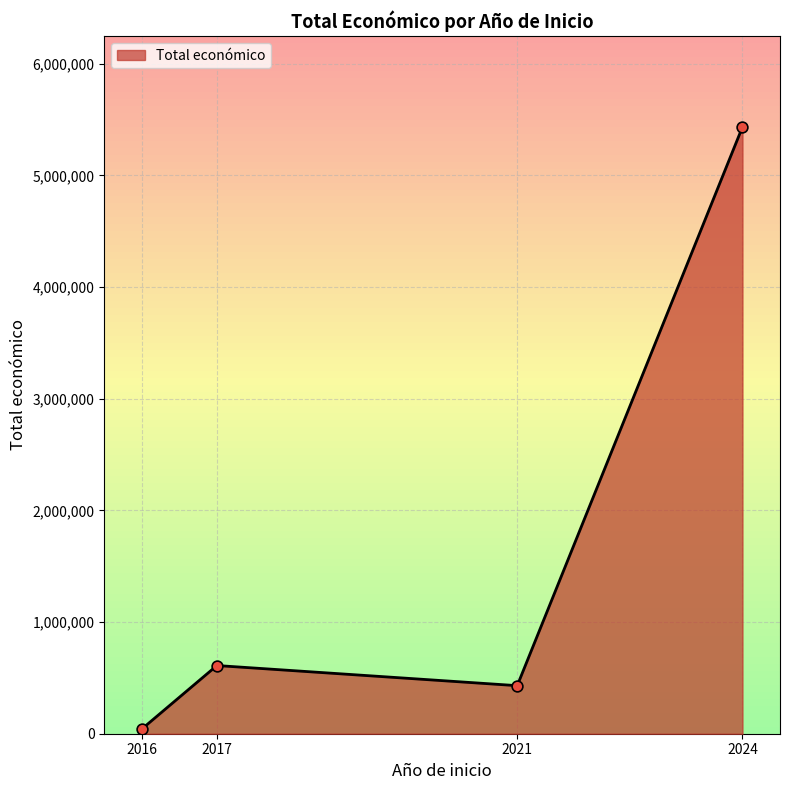

What is the ratio of the value at 2024 to the value at 2017?

8.9